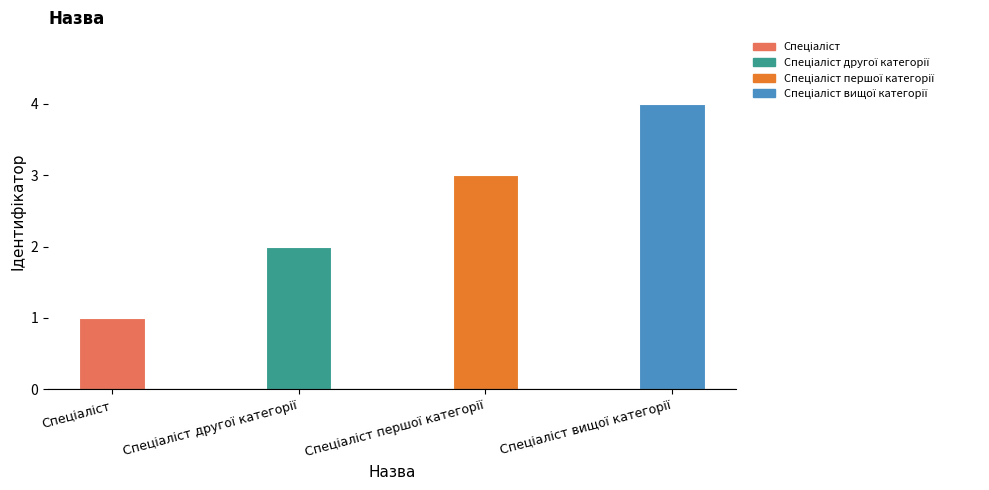

Is it true that the value at Спеціаліст is 1?

True